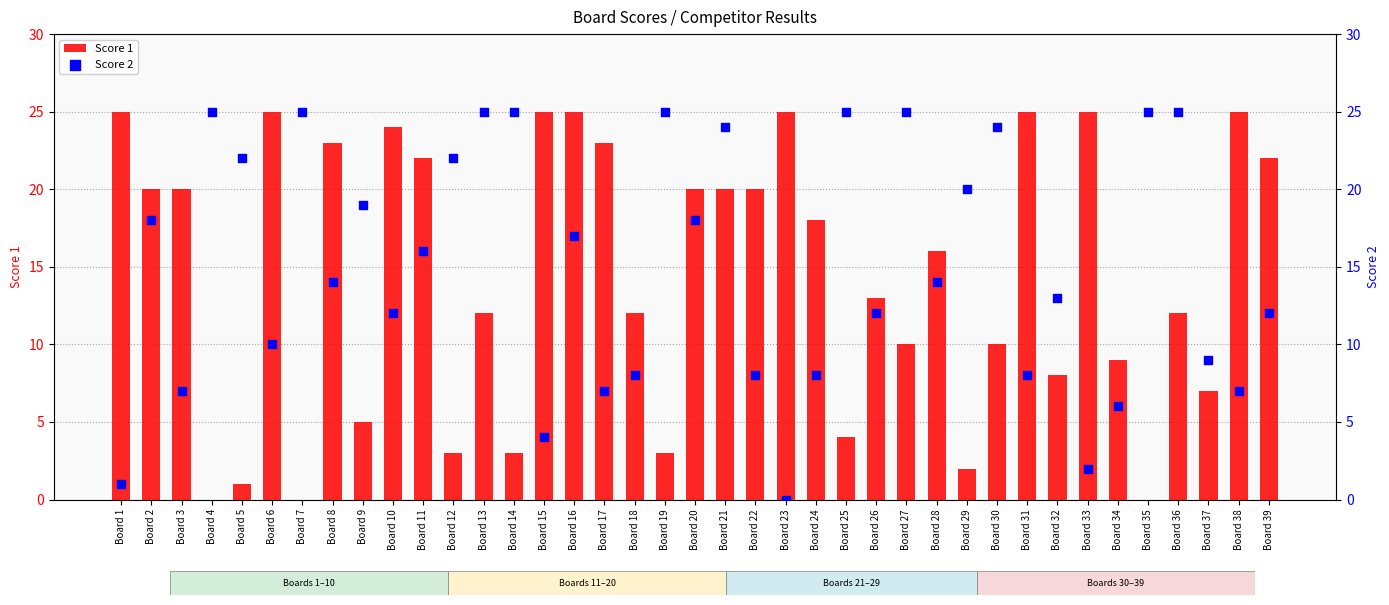

Which series reaches the minimum Y coordinate?

Score 1